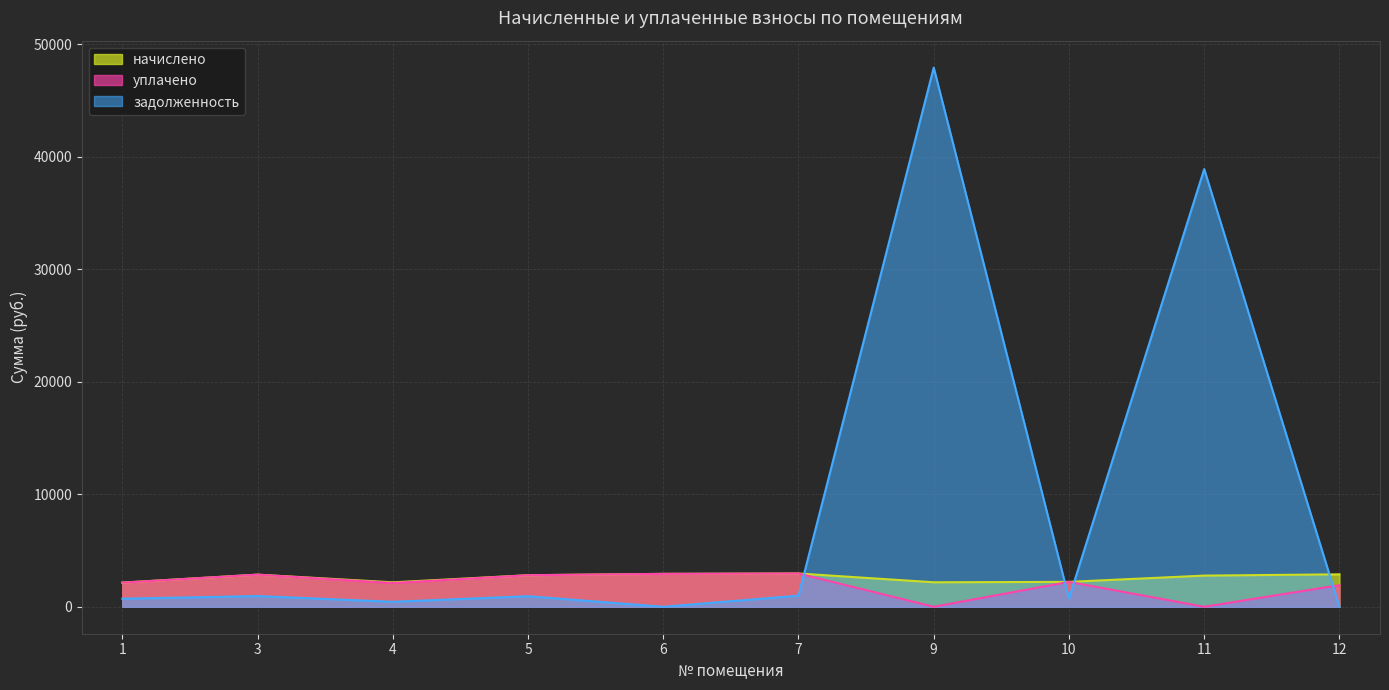

What is the sum of the начислено values at 1 and 3?

5004.1